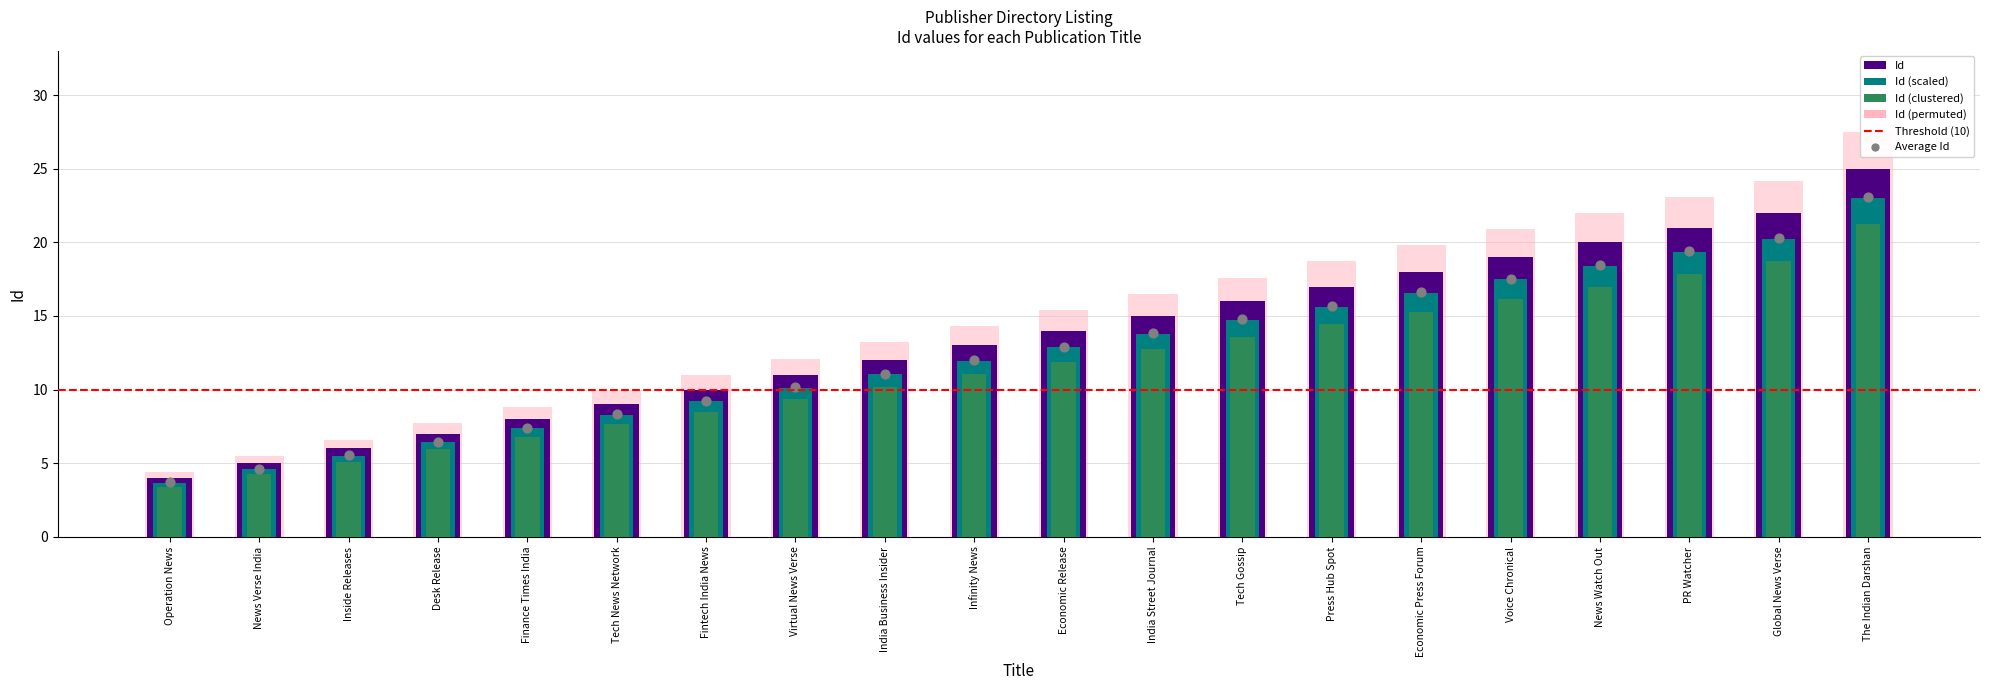

What is the change in value from India Business Insider to Press Hub Spot?

+5.5